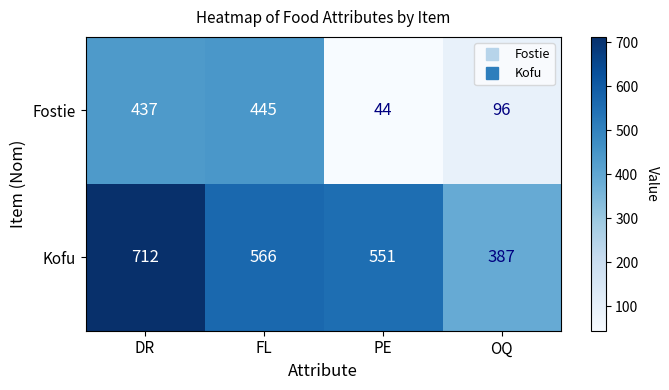

The Kofu series shows 566 at FL. True or false?

True